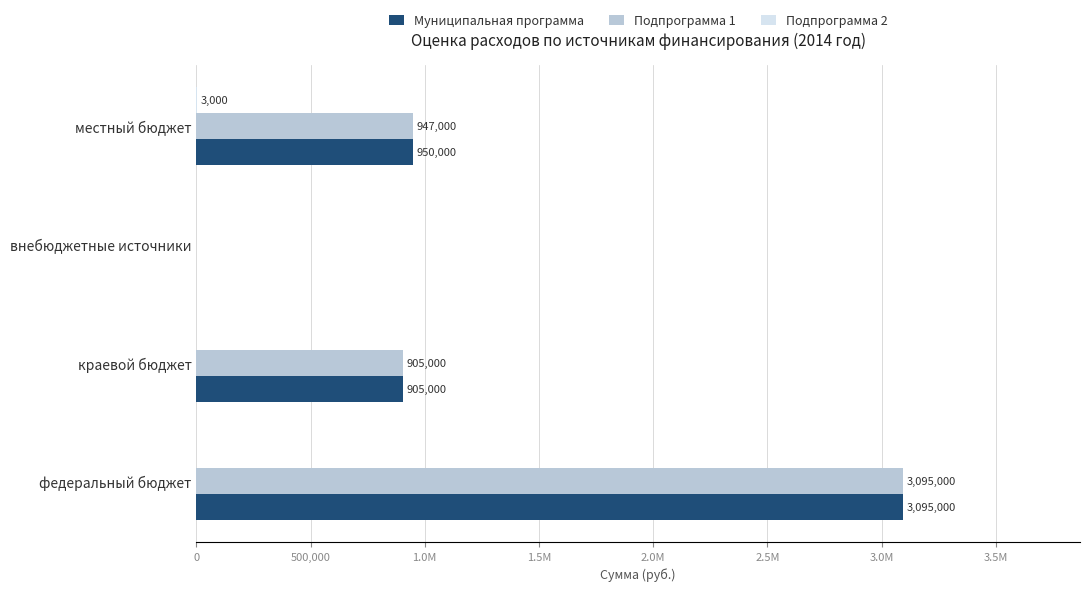

At how many categories does at least one series exceed 355858?

3